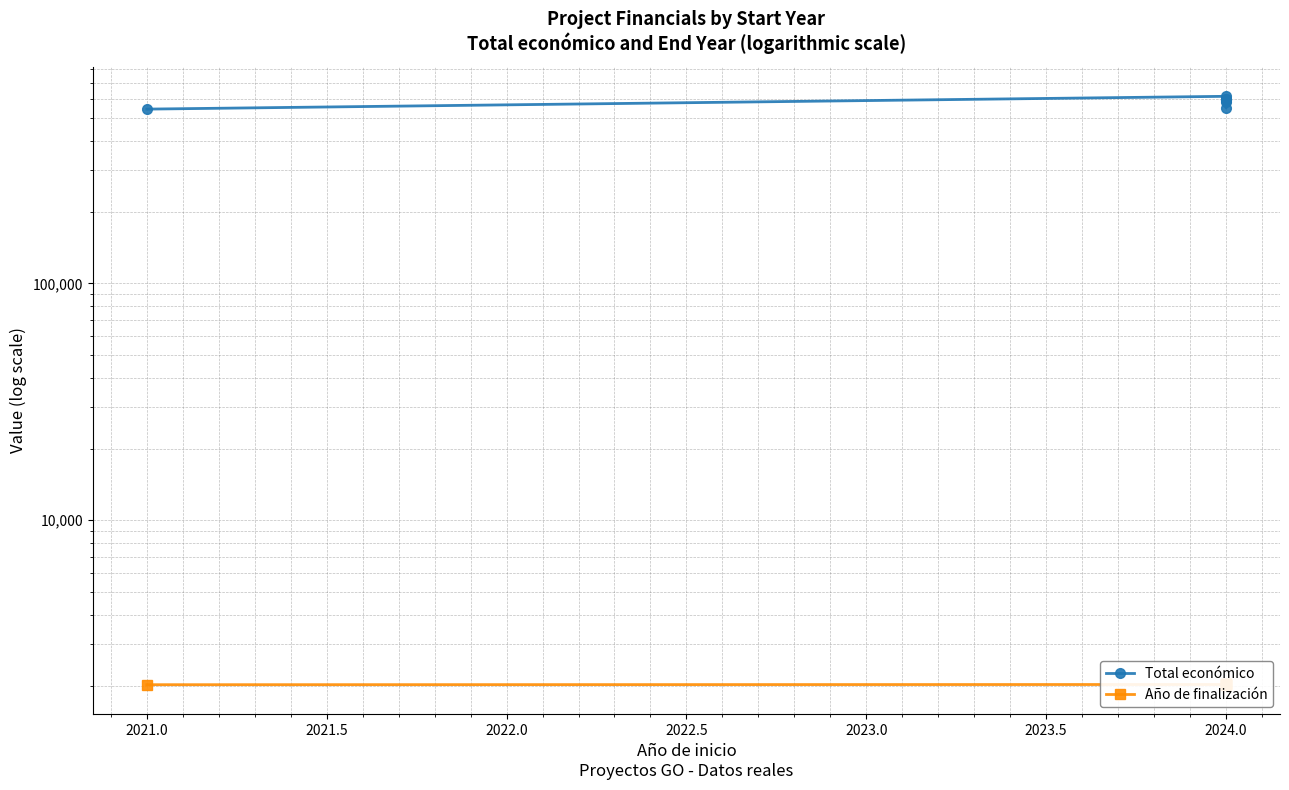

How many lines are shown in the chart?

2